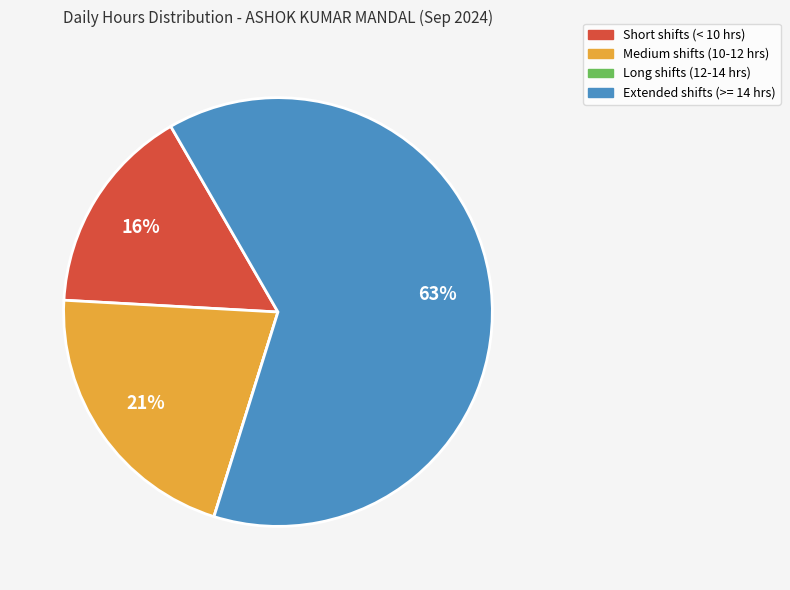

What percentage is the Short shifts (< 10 hrs) slice, to the nearest percent?

16%